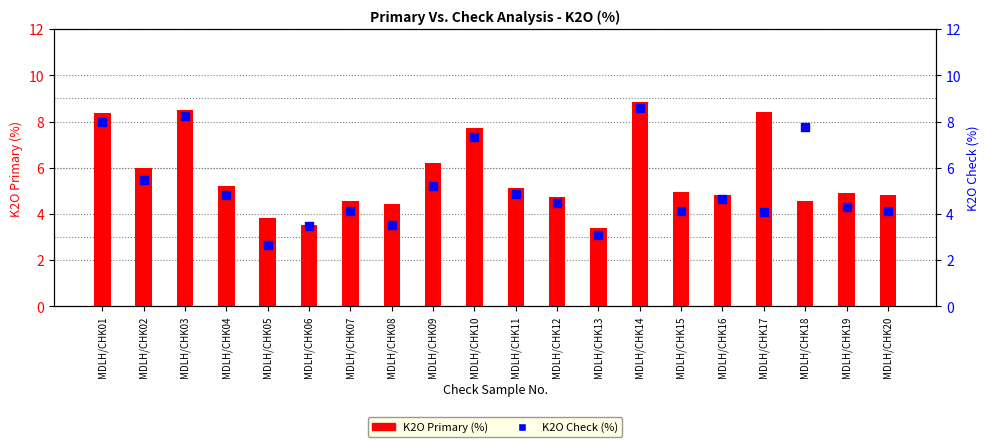

What are all the series names shown in the legend?

K2O Primary (%), K2O Check (%)